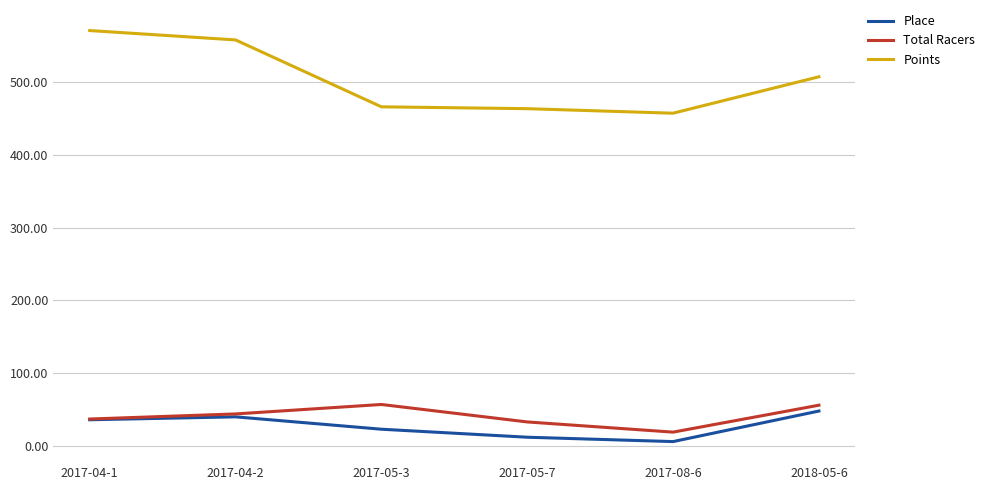

True or false: Place and Points cross at least once.

False